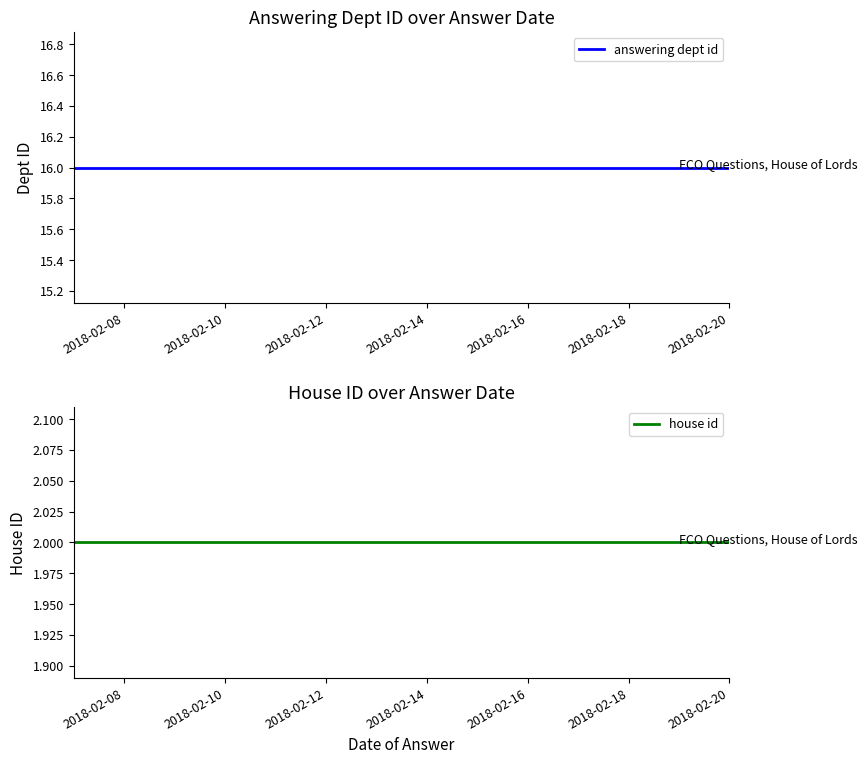

What is the total value across all series at 2018-02-08?

18